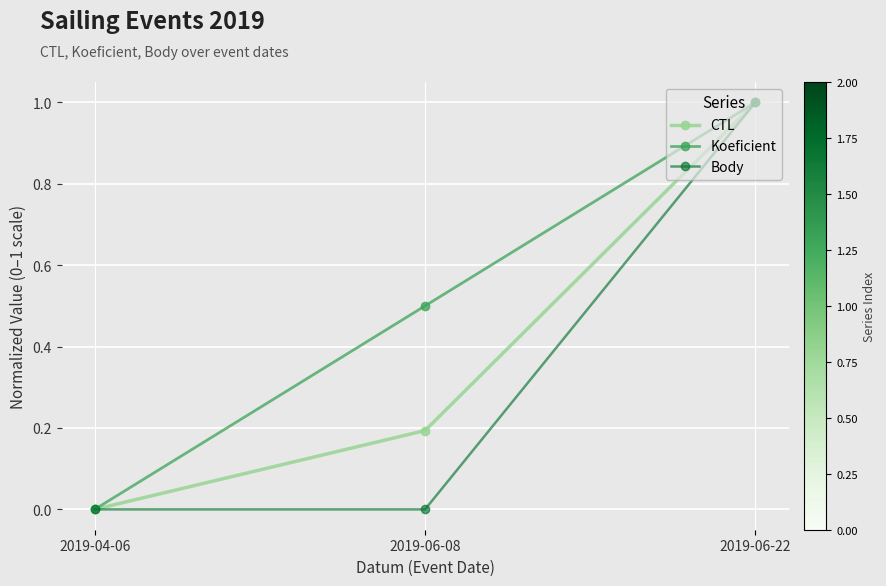

How many values in the CTL series exceed 0?

2